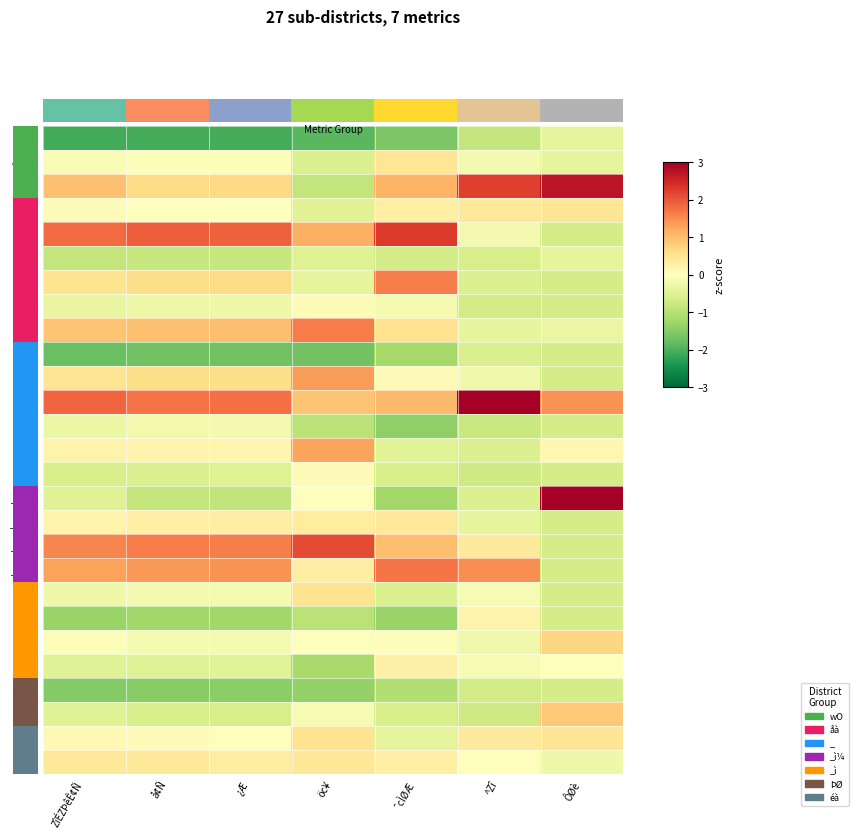

At which category is the sum across all series the highest?

ÔØè